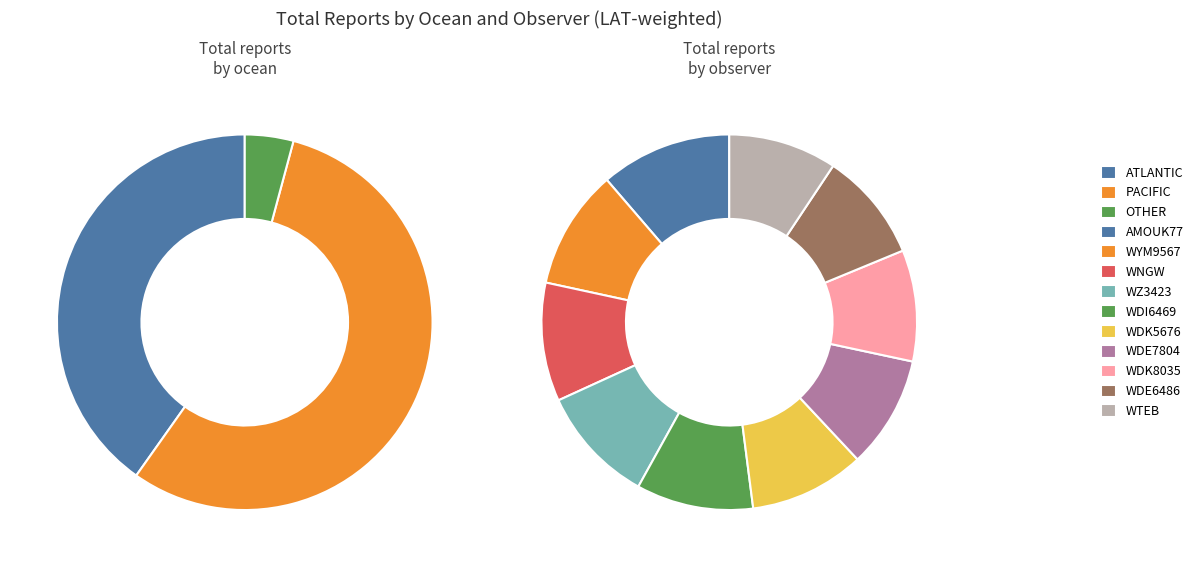

To the nearest percent, what is the difference between the largest and smallest slice percentages?

4%